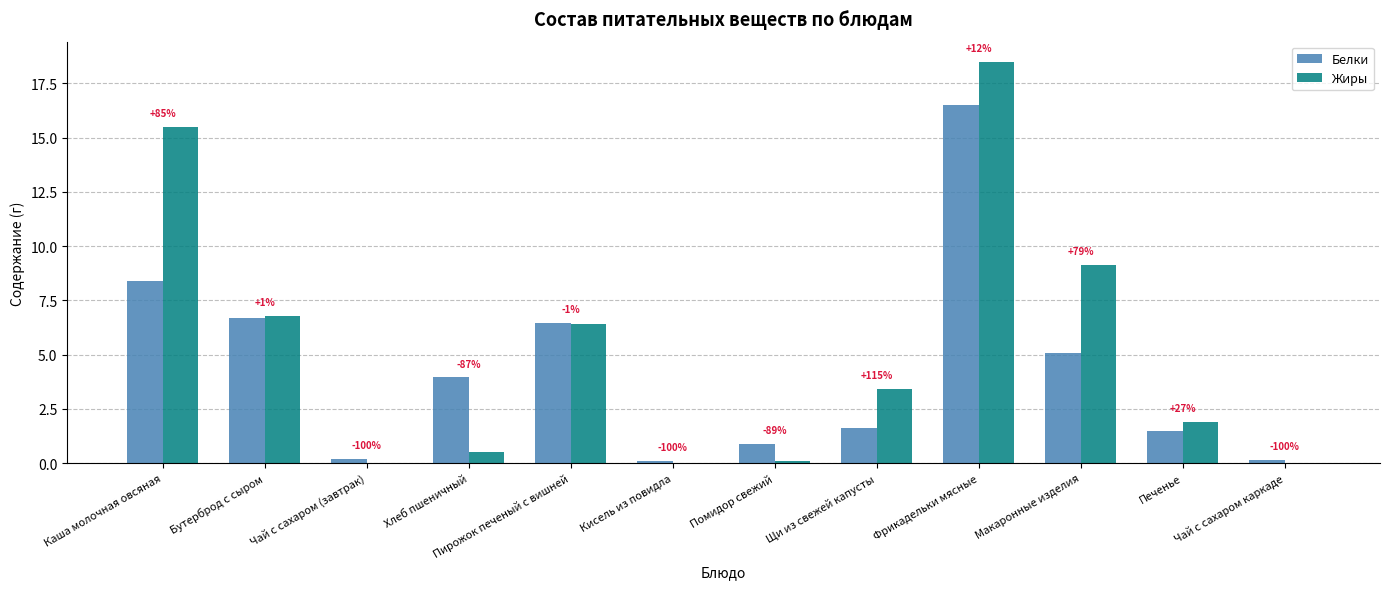

Reading left to right, what are all the values shown in this chart?

Белки: 8.4	6.7	0.2	4.0	6.5	0.1	0.9	1.6	16.5	5.1	1.5	0.2
Жиры: 15.5	6.8	0.0	0.5	6.4	0.0	0.1	3.4	18.5	9.2	1.9	0.0